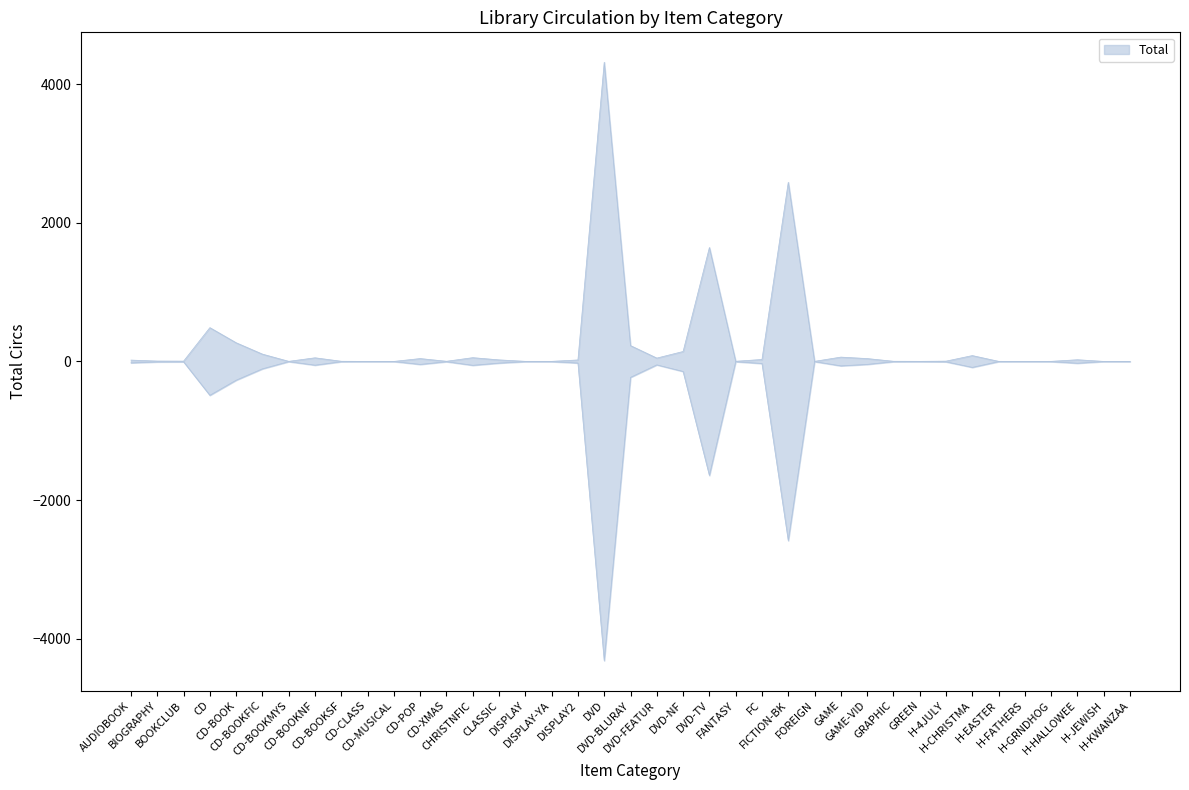

What is the change in value from CLASSIC to DVD?

+4292